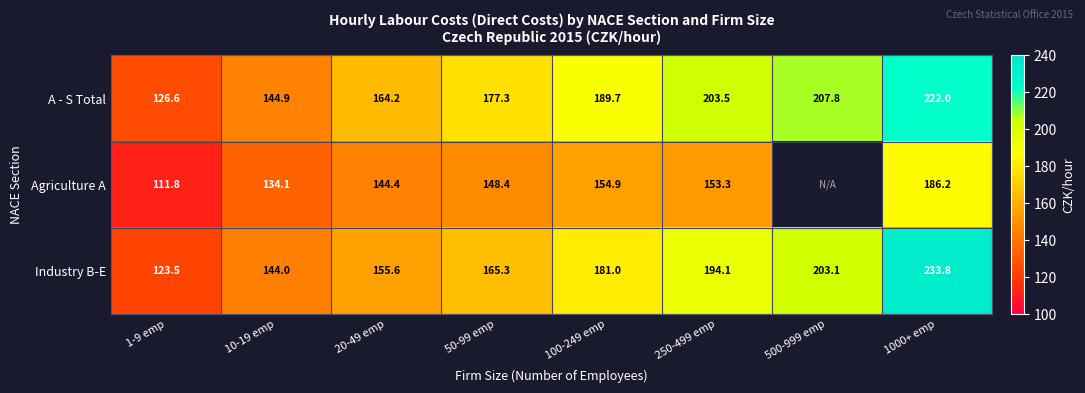

The value of Agriculture A at 50-99 emp is 44.2. True or false?

False